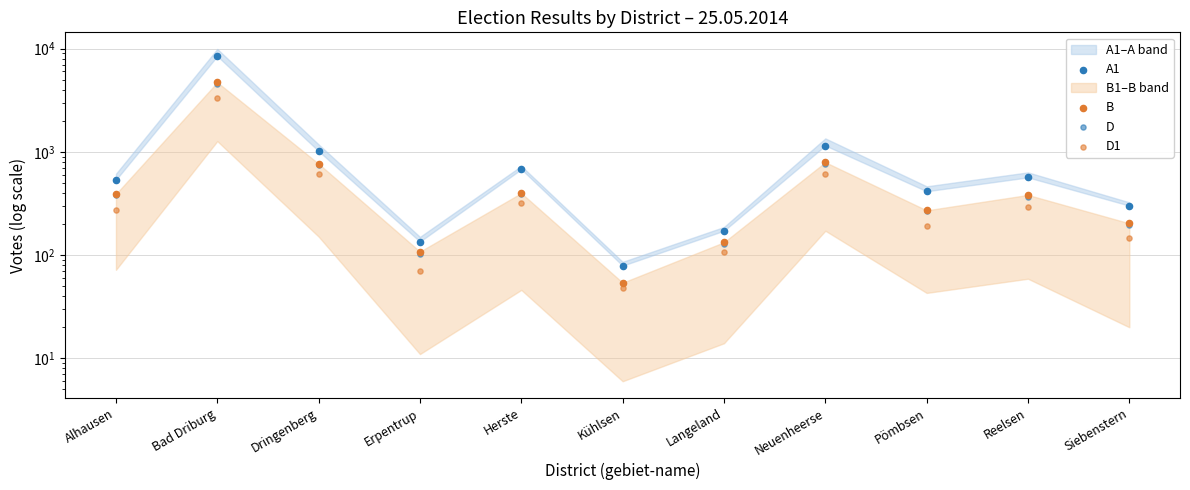

What is the total value across all series at Dringenberg?

3133